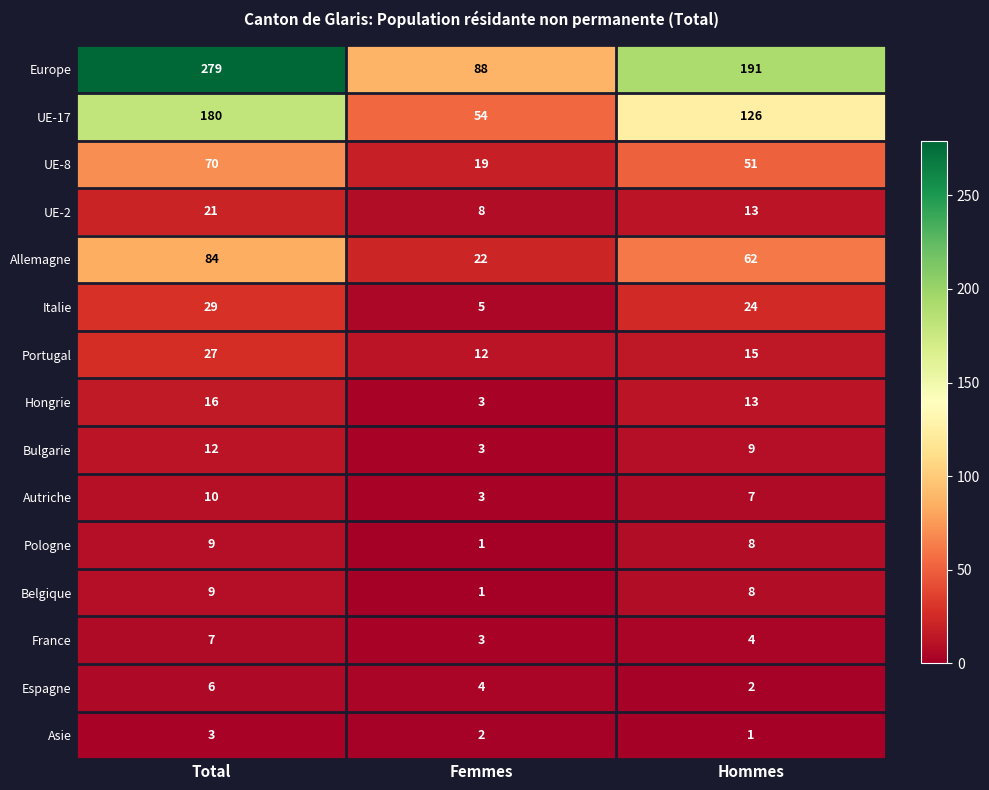

True or false: Belgique has a value of 9 at Total.

True